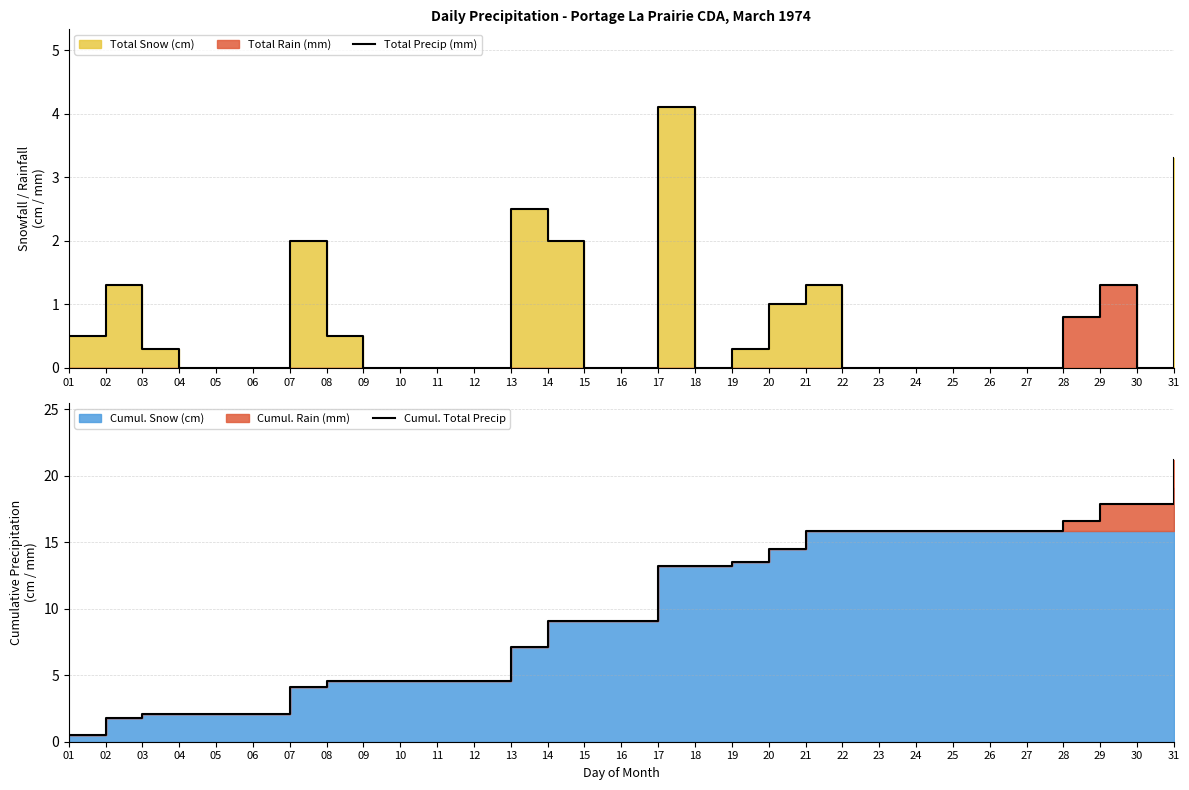

Rank the series at 03 from lowest to highest value.

Total Precip (mm), Cumul. Total Precip